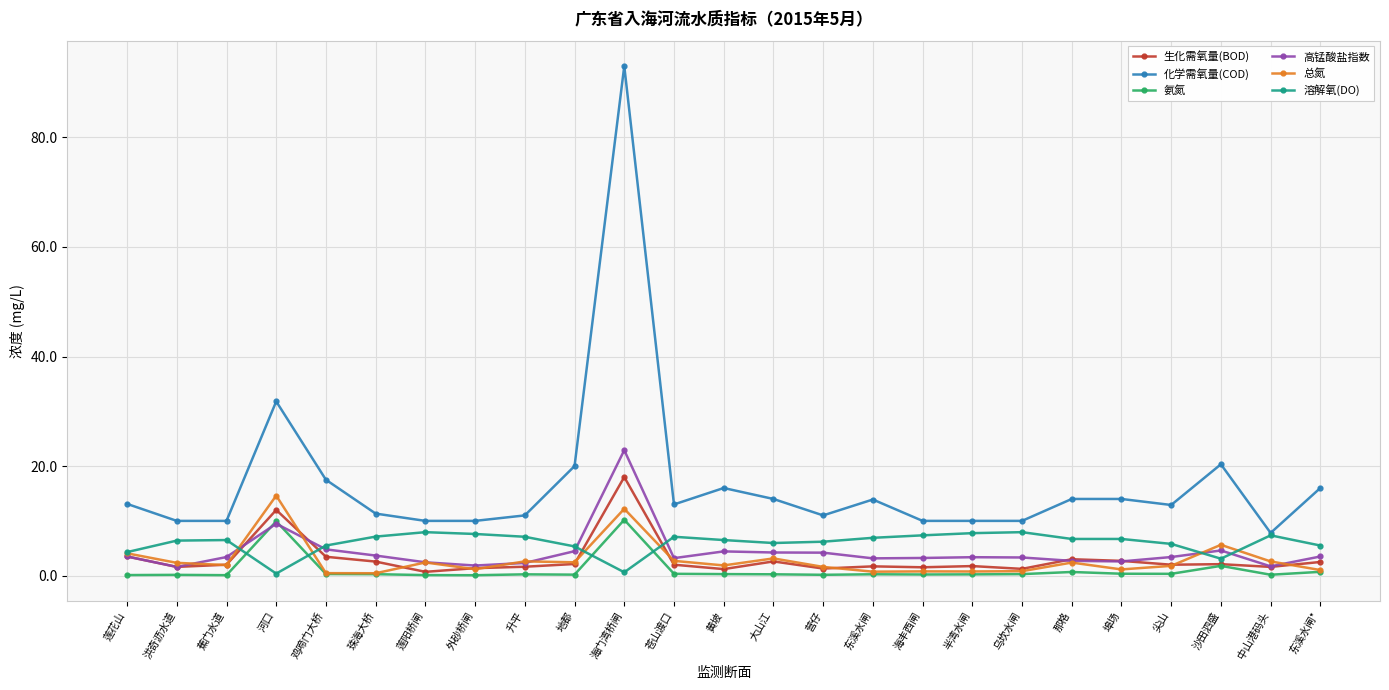

Read the 生化需氧量(BOD) value at 莲阳桥闸.

0.7